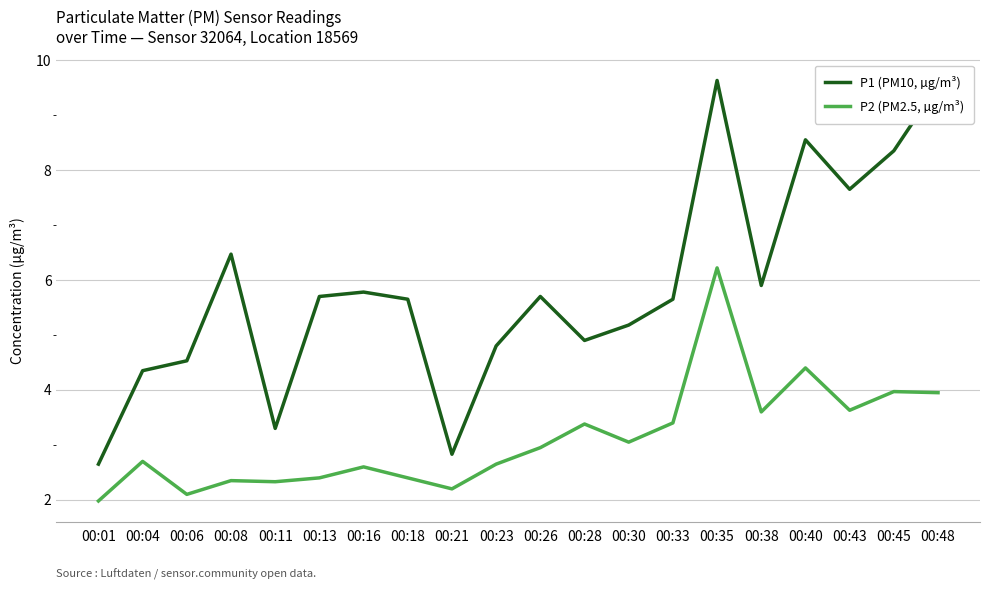

What is the average value of the P2 (PM2.5, µg/m³) series?

3.1